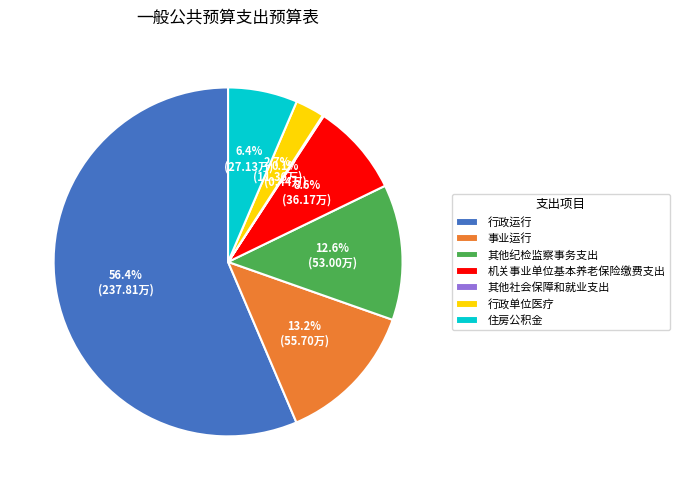

Do 机关事业单位基本养老保险缴费支出 and 其他纪检监察事务支出 together represent more than half of the pie?

No